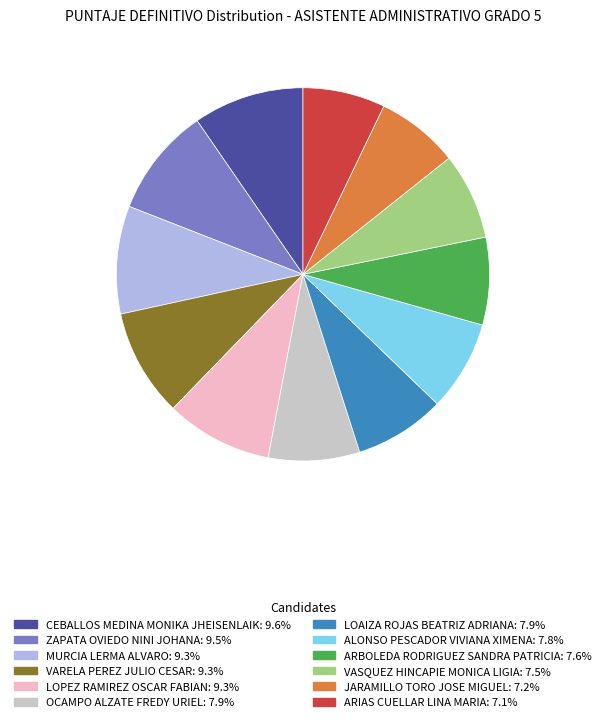

Approximately how many times larger is the value at OCAMPO ALZATE FREDY URIEL compared to CEBALLOS MEDINA MONIKA JHEISENLAIK?

0.8